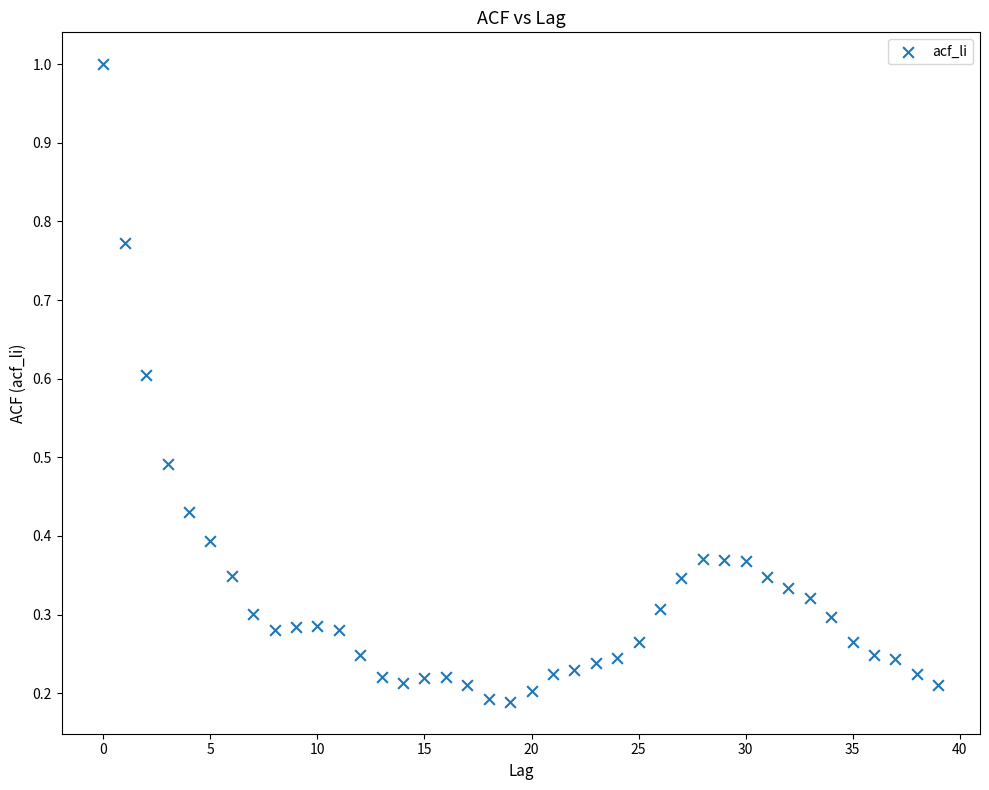

How many data points are displayed?

40